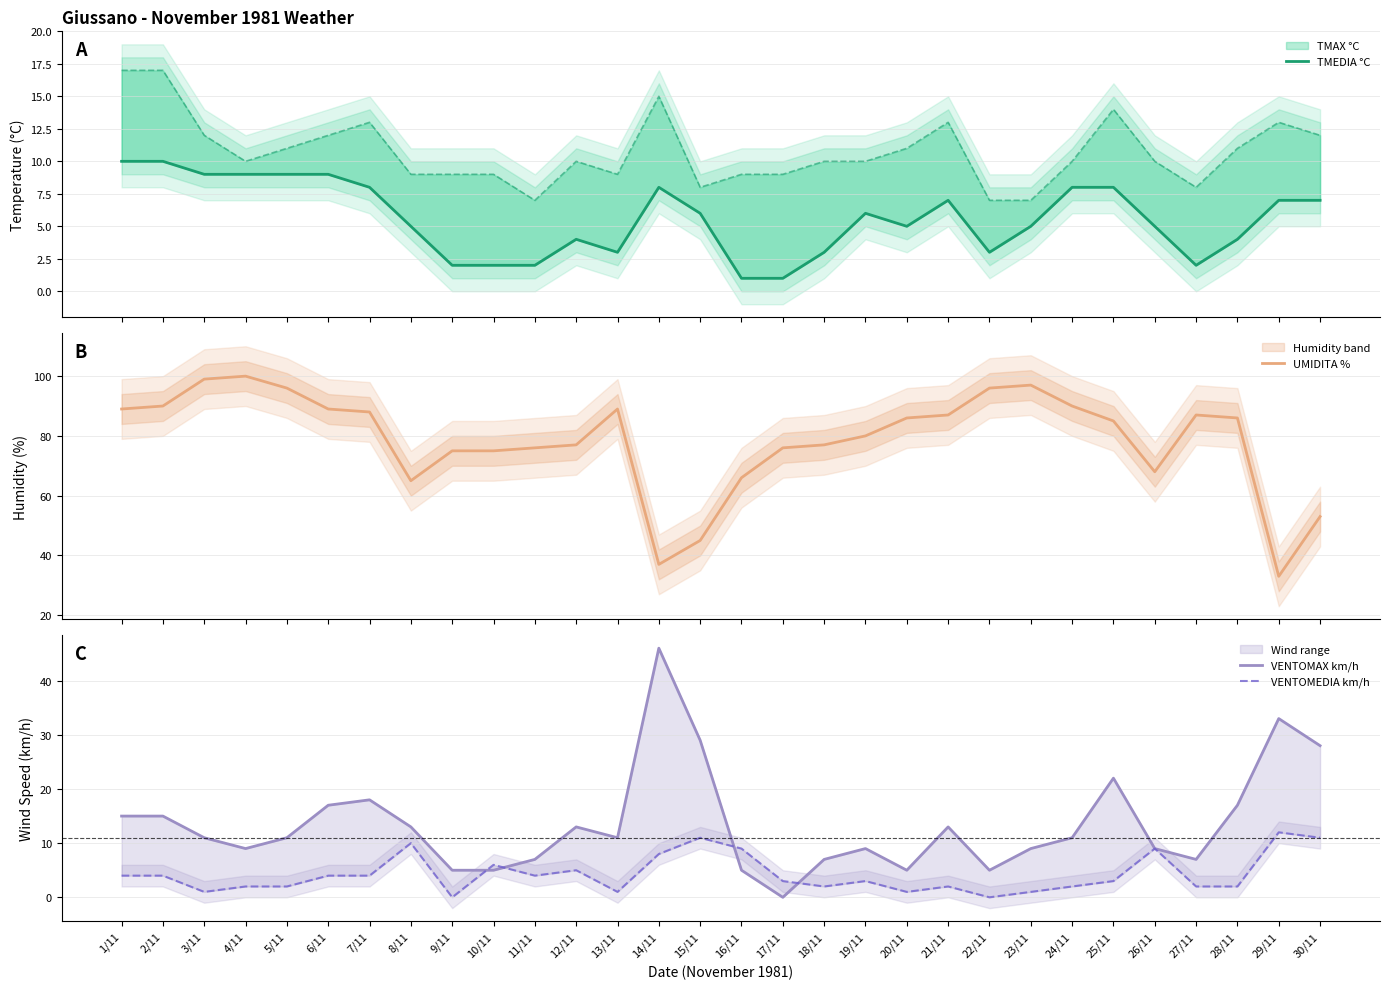

What is the label of the 9th point from the right?

22/11